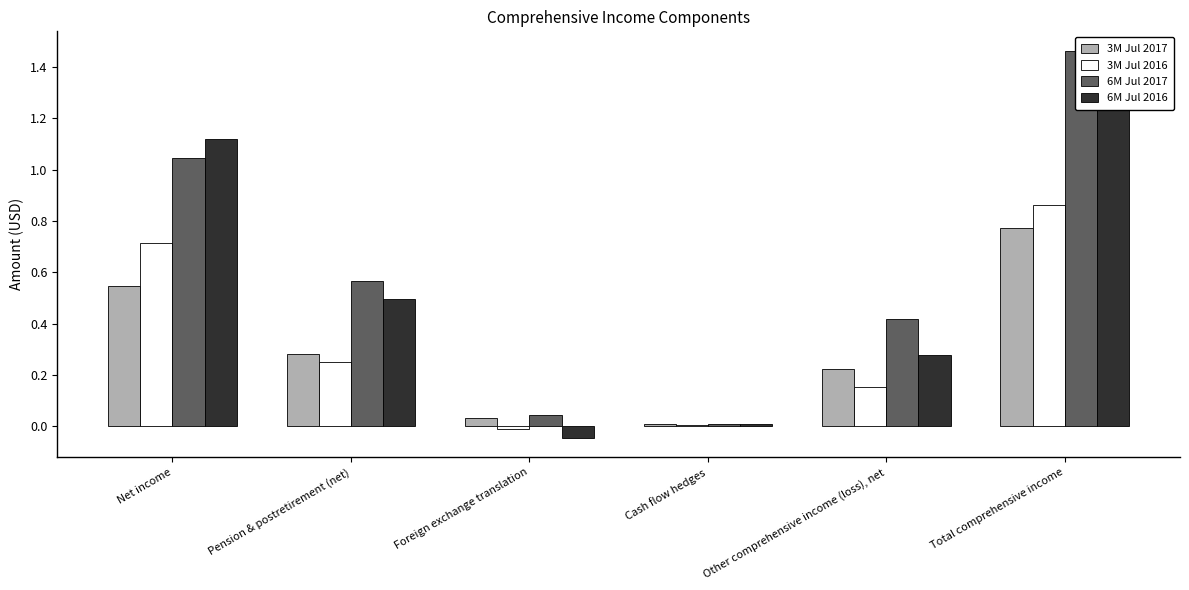

Count the number of categories in the chart.

6